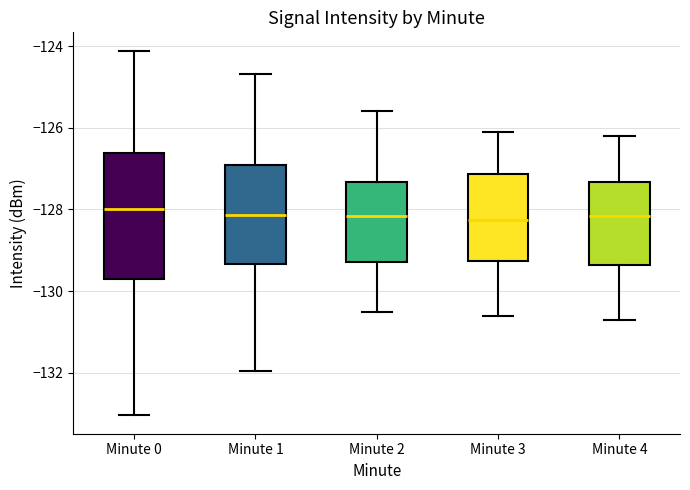

Reading left to right, transcribe this box plot: for each box, give where its median line is, the range the box spans, and where its two whiskers end, as read against the y-axis. The values are not printed on the chart, so give them approximately, as read against the axis.

Minute 0: median -128.0, box -129.8 to -126.6, whiskers -133.0 to -124.2
Minute 1: median -128.2, box -129.4 to -126.8, whiskers -132.0 to -124.6
Minute 2: median -128.2, box -129.2 to -127.4, whiskers -130.4 to -125.6
Minute 3: median -128.2, box -129.2 to -127.2, whiskers -130.6 to -126.0
Minute 4: median -128.2, box -129.4 to -127.4, whiskers -130.6 to -126.2